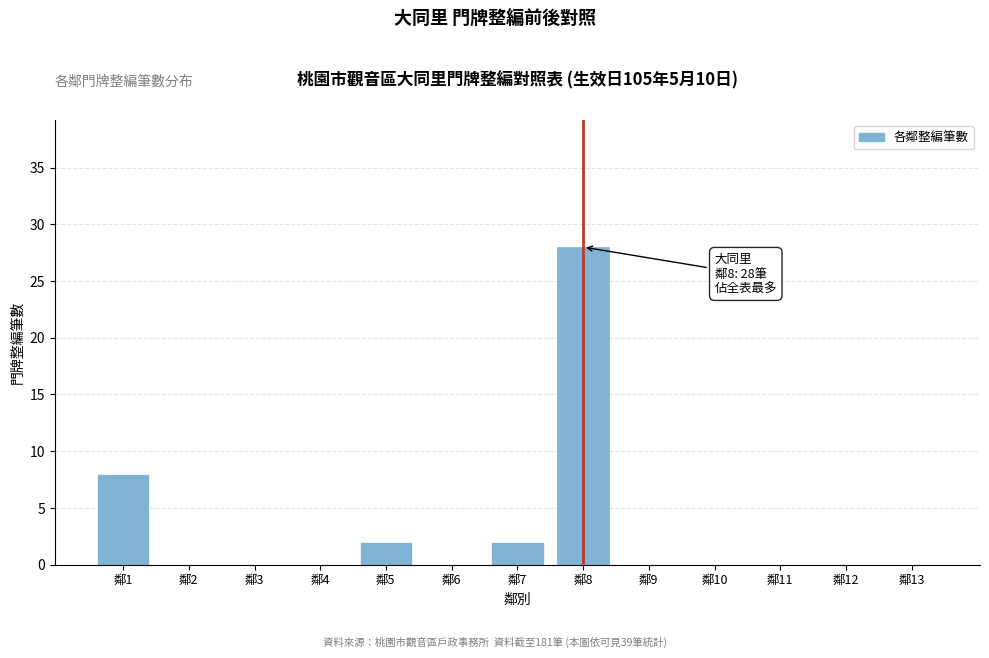

Reading right to left, what are all the values shown in this chart?

鄰13=0	鄰12=0	鄰11=0	鄰10=0	鄰9=0	鄰8=28	鄰7=2	鄰6=0	鄰5=2	鄰4=0	鄰3=0	鄰2=0	鄰1=8